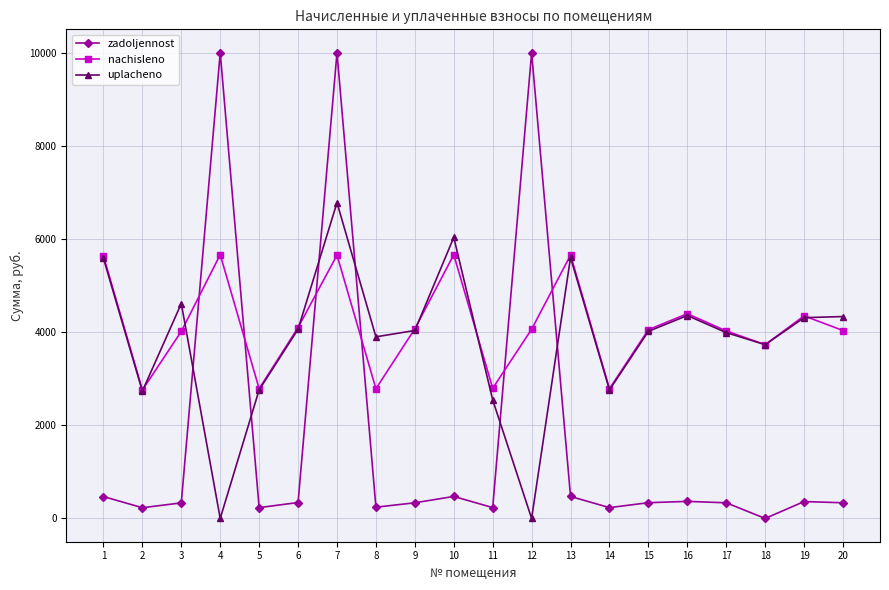

What is the highest value of the zadoljennost series?

10000.0